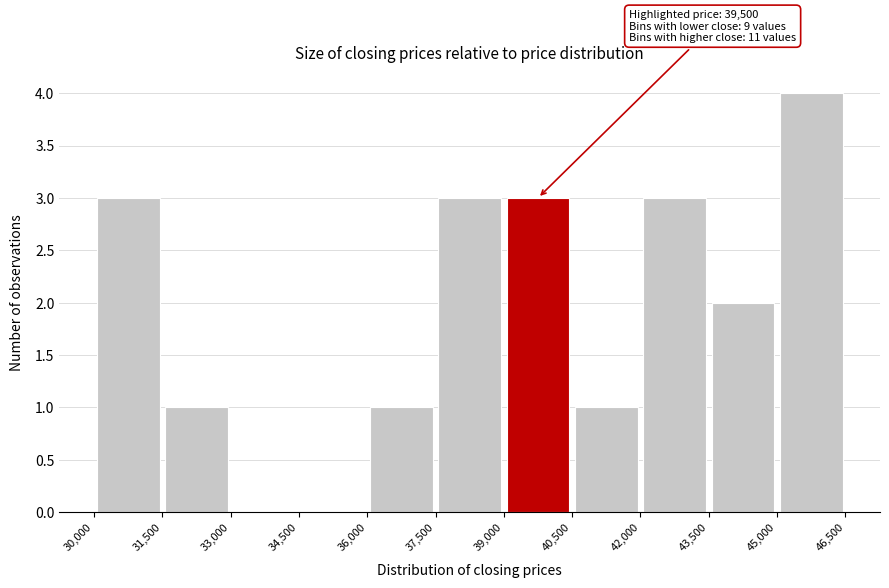

Which range on the x-axis has the tallest bar?

45,000 to 46,500